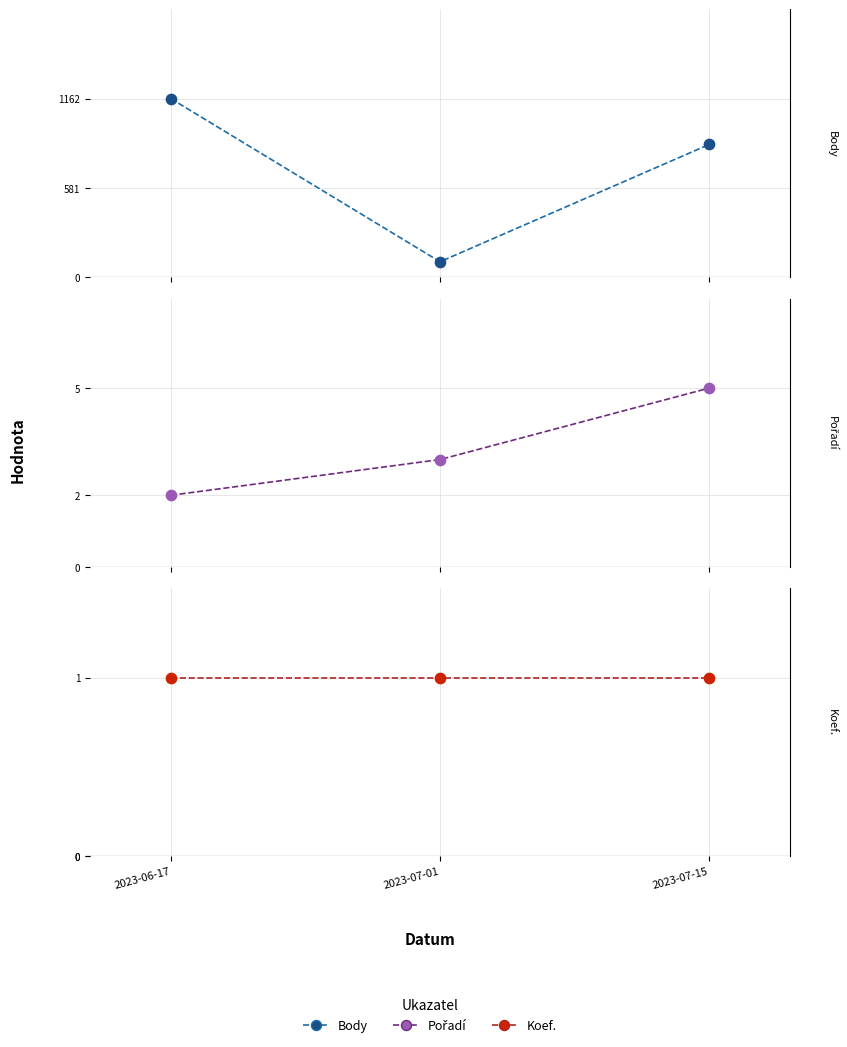

What is the total value across all series at 2023-06-17?

2330